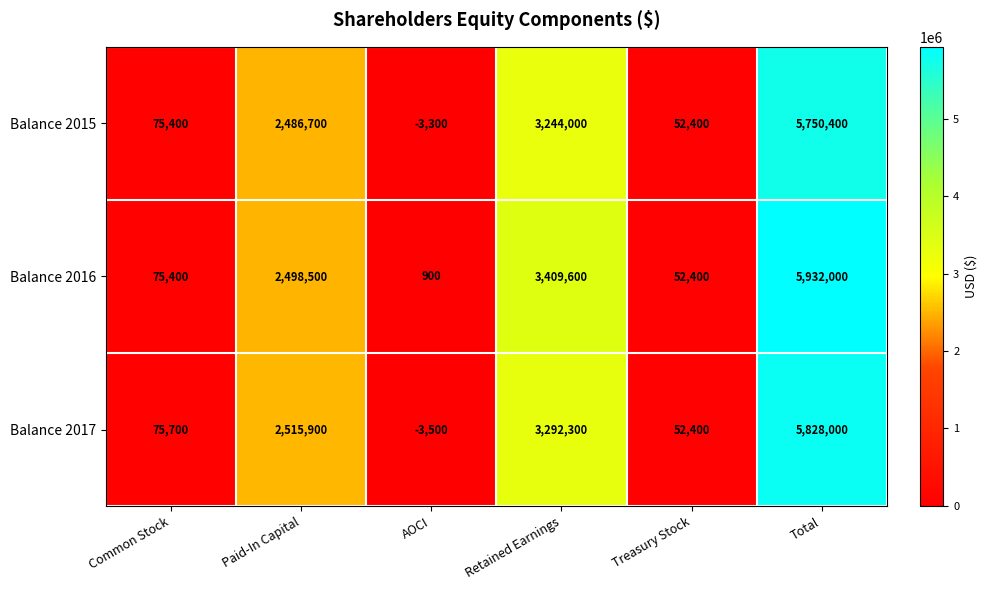

What value does the Balance 2017 series have at Total, to the nearest 100?

5828000